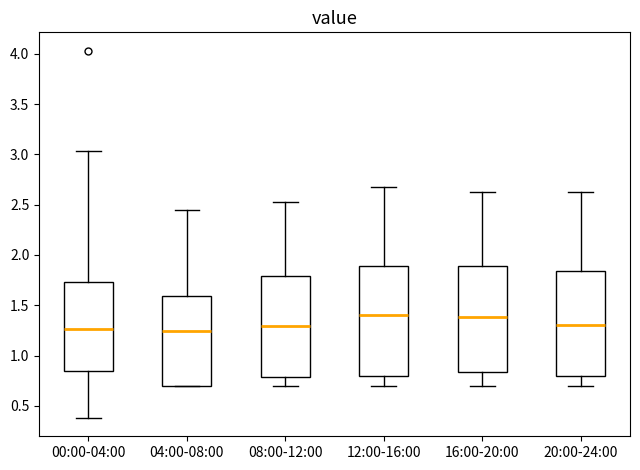

Reading left to right, read every box against the y-axis: the position of its median line, the range the box covers, and the ends of its whiskers. The values are not printed on the chart, so give them approximately, as read against the axis.

00:00-04:00: median 1.25, box 0.85 to 1.75, whiskers 0.40 to 3.05
04:00-08:00: median 1.25, box 0.70 to 1.60, whiskers 0.70 to 2.45
08:00-12:00: median 1.30, box 0.80 to 1.80, whiskers 0.70 to 2.55
12:00-16:00: median 1.40, box 0.80 to 1.90, whiskers 0.70 to 2.70
16:00-20:00: median 1.40, box 0.85 to 1.90, whiskers 0.70 to 2.65
20:00-24:00: median 1.30, box 0.80 to 1.85, whiskers 0.70 to 2.65